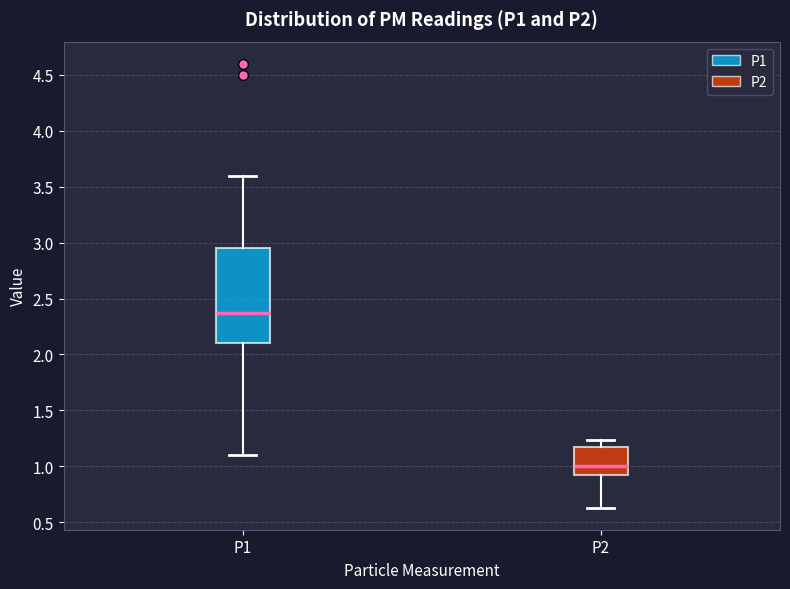

Which box's median line is the highest?

P1